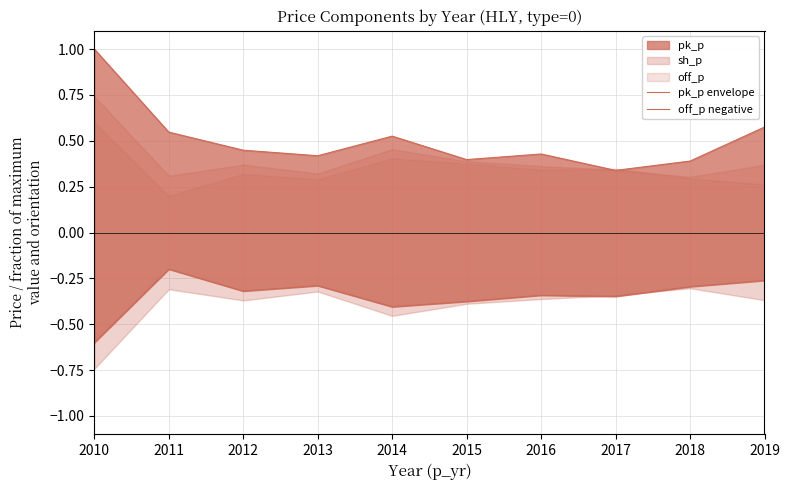

Does the chart have visible grid lines?

Yes